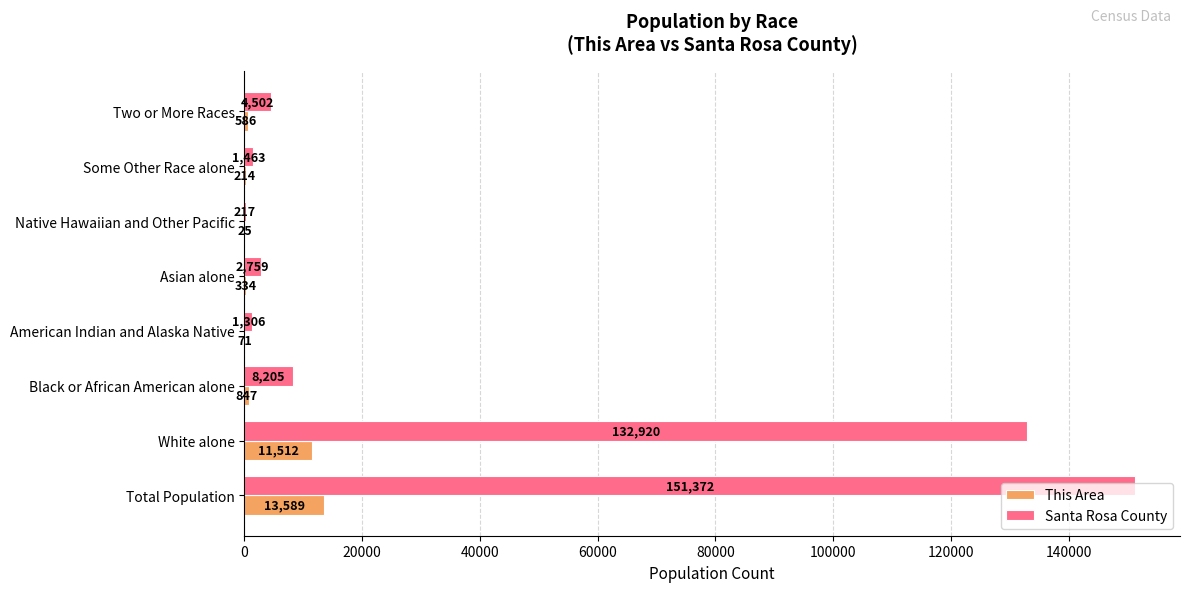

How many series are shown in this chart?

2